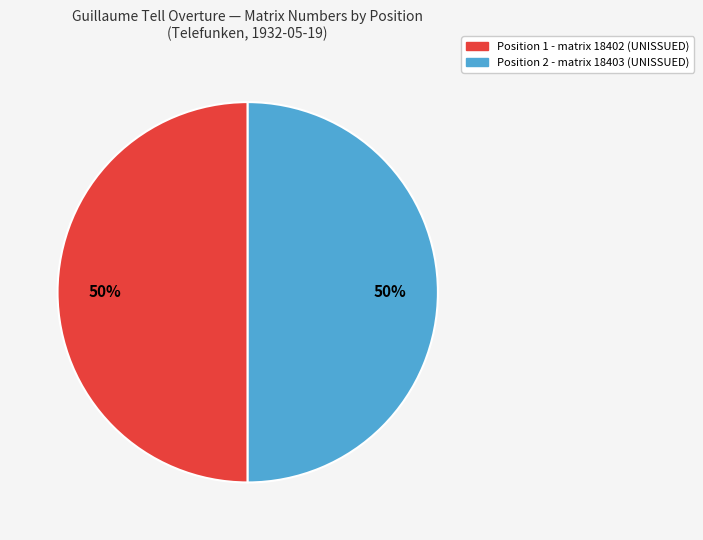

To the nearest percent, what is the average slice percentage?

50%